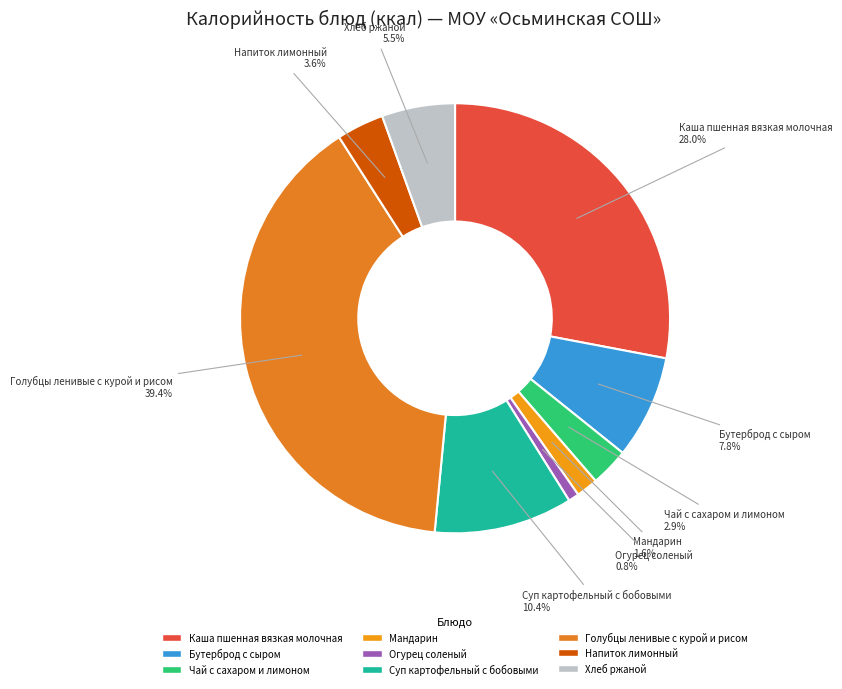

What portion of the pie excludes Каша пшенная вязкая молочная?

72.0%